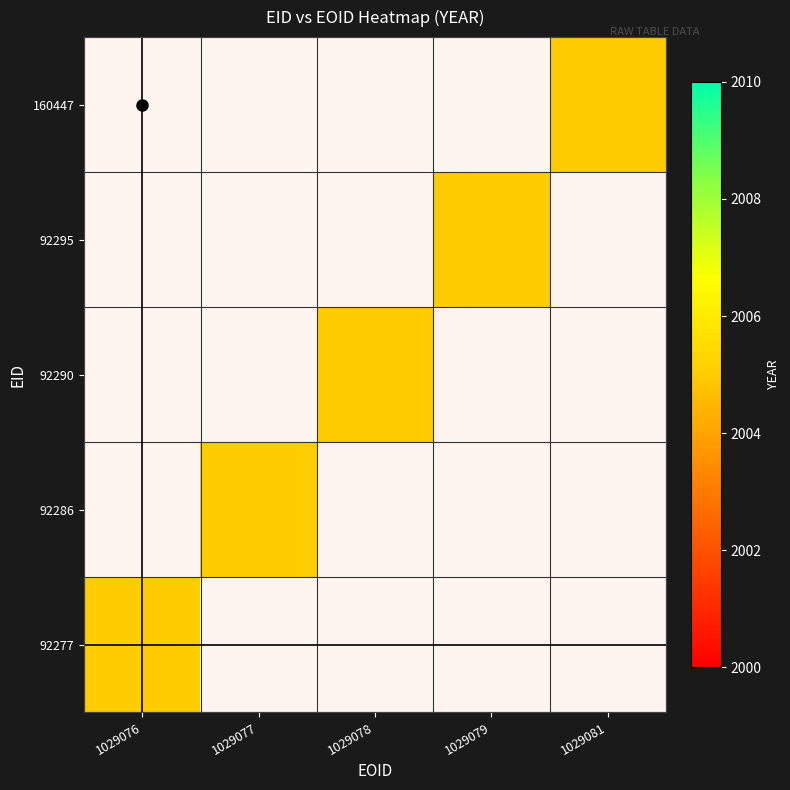

Rank the categories by 92290 value from lowest to highest.

1029076, 1029077, 1029079, 1029081, 1029078